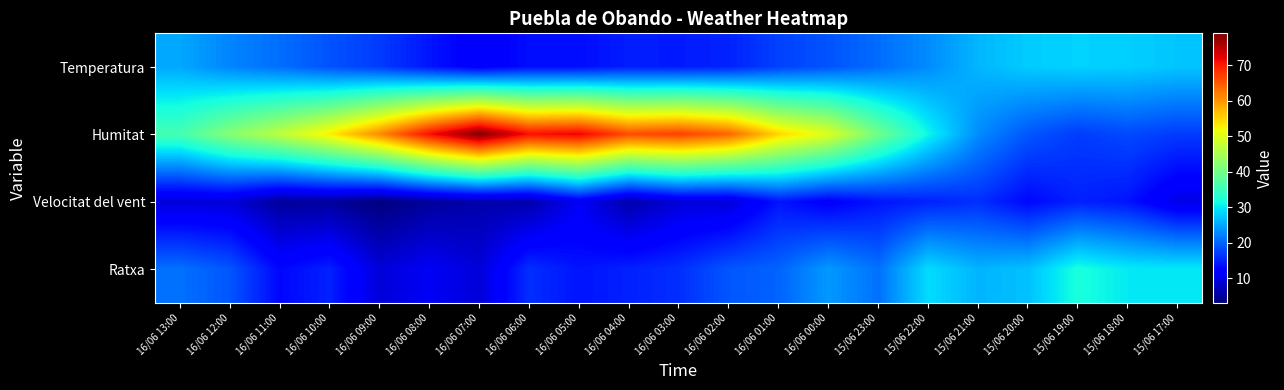

Reading left to right, transcribe all the data shown in this chart.

Temperatura: 16/06 13:00=25.1	16/06 12:00=22.5	16/06 11:00=20.8	16/06 10:00=18.7	16/06 09:00=17.0	16/06 08:00=14.1	16/06 07:00=11.7	16/06 06:00=13.5	16/06 05:00=13.5	16/06 04:00=14.7	16/06 03:00=14.5	16/06 02:00=15.1	16/06 01:00=17.4	16/06 00:00=18.8	15/06 23:00=20.7	15/06 22:00=23.0	15/06 21:00=26.2	15/06 20:00=27.8	15/06 19:00=28.3	15/06 18:00=28.0	15/06 17:00=27.3
Humitat: 16/06 13:00=36.0	16/06 12:00=42.0	16/06 11:00=47.0	16/06 10:00=53.0	16/06 09:00=61.0	16/06 08:00=71.0	16/06 07:00=79.0	16/06 06:00=71.0	16/06 05:00=72.0	16/06 04:00=66.0	16/06 03:00=67.0	16/06 02:00=64.0	16/06 01:00=55.0	16/06 00:00=50.0	15/06 23:00=40.0	15/06 22:00=31.0	15/06 21:00=23.0	15/06 20:00=19.0	15/06 19:00=17.0	15/06 18:00=18.0	15/06 17:00=17.0
Velocitat del vent: 16/06 13:00=9.0	16/06 12:00=9.0	16/06 11:00=5.0	16/06 10:00=5.0	16/06 09:00=3.0	16/06 08:00=5.0	16/06 07:00=6.0	16/06 06:00=6.0	16/06 05:00=11.0	16/06 04:00=6.0	16/06 03:00=9.0	16/06 02:00=9.0	16/06 01:00=14.0	16/06 00:00=12.0	15/06 23:00=14.0	15/06 22:00=15.0	15/06 21:00=16.0	15/06 20:00=13.0	15/06 19:00=15.0	15/06 18:00=14.0	15/06 17:00=10.0
Ratxa: 16/06 13:00=21.0	16/06 12:00=19.0	16/06 11:00=13.0	16/06 10:00=15.0	16/06 09:00=9.0	16/06 08:00=11.0	16/06 07:00=9.0	16/06 06:00=16.0	16/06 05:00=14.0	16/06 04:00=15.0	16/06 03:00=16.0	16/06 02:00=19.0	16/06 01:00=20.0	16/06 00:00=24.0	15/06 23:00=21.0	15/06 22:00=29.0	15/06 21:00=26.0	15/06 20:00=27.0	15/06 19:00=32.0	15/06 18:00=30.0	15/06 17:00=30.0